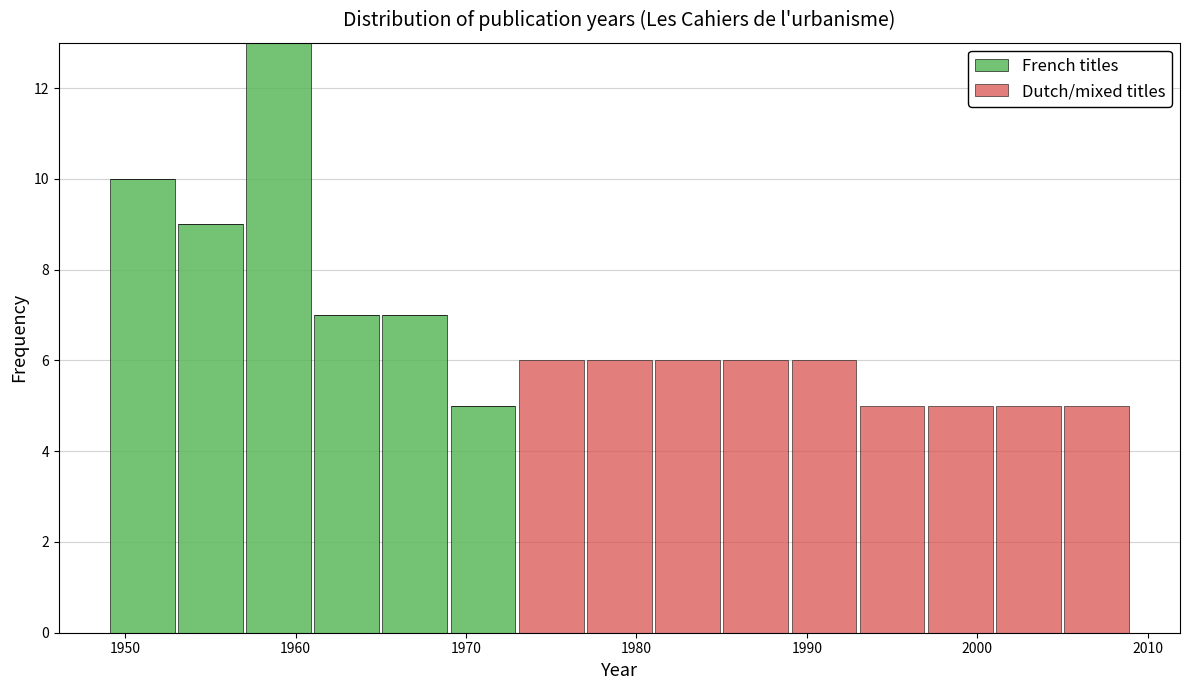

Reading left to right, transcribe this chart: for each stacked bar, give the range it covers on the x-axis and its total height. The values are not printed on the chart, so give them approximately, as read against the axis.

1949 to 1953: 10
1953 to 1957: 9
1957 to 1961: 13
1961 to 1965: 7
1965 to 1969: 7
1969 to 1973: 5
1973 to 1977: 6
1977 to 1981: 6
1981 to 1985: 6
1985 to 1989: 6
1989 to 1993: 6
1993 to 1997: 5
1997 to 2001: 5
2001 to 2005: 5
2005 to 2009: 5